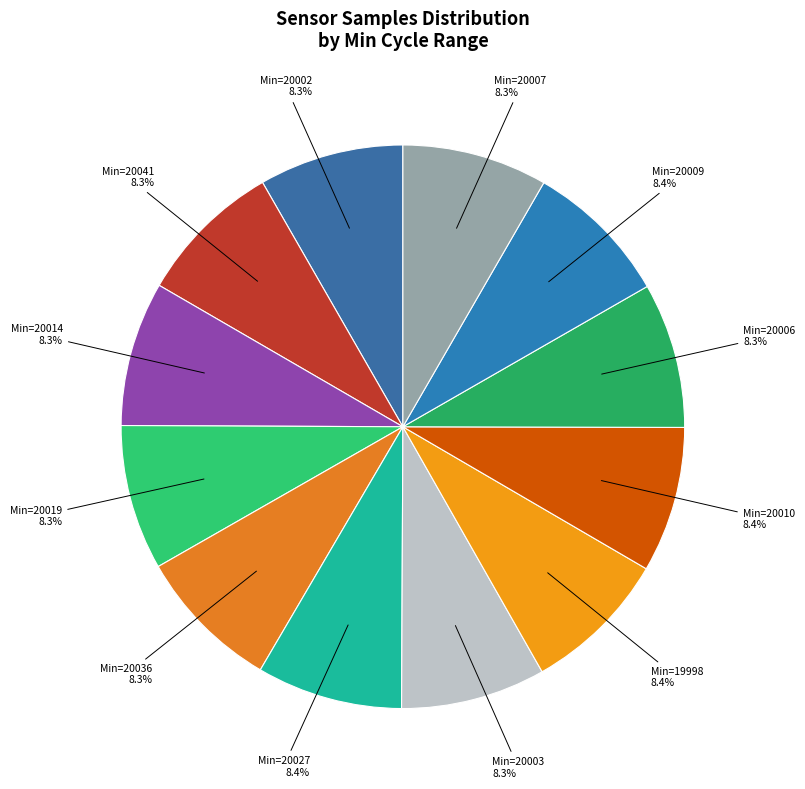

Is there any slice that represents more than half of the pie?

No